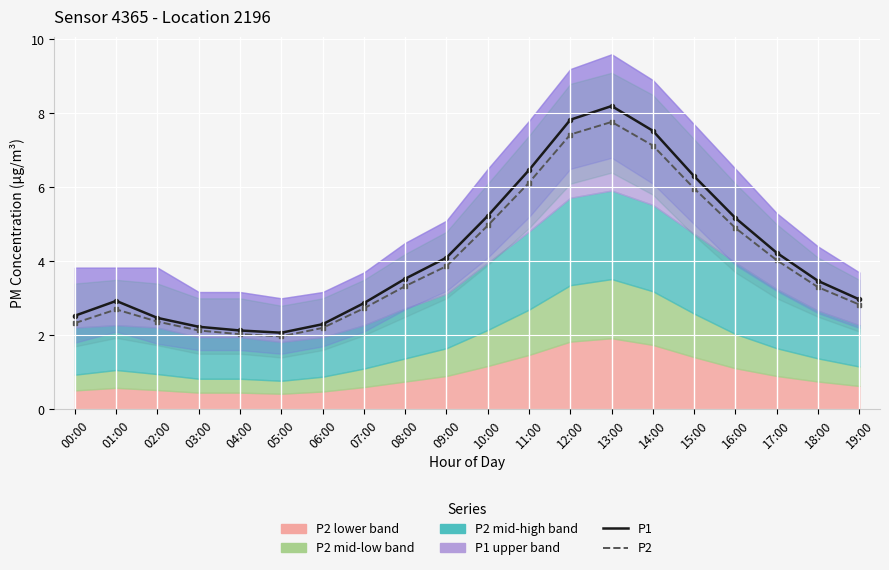

At which category does the chart reach its minimum across all series?

05:00